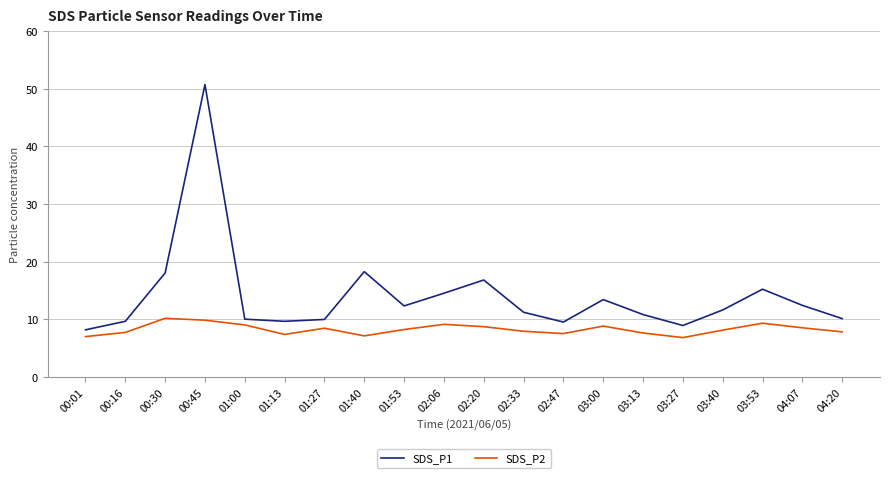

Between 00:45 and 02:20, which series saw the biggest shift?

SDS_P1